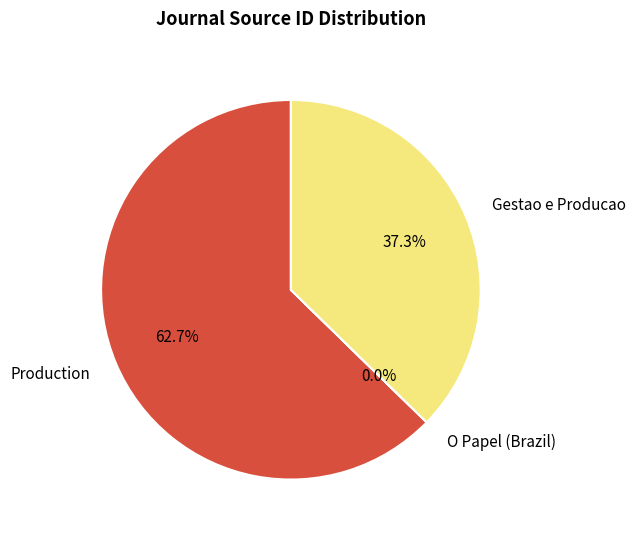

The Production slice represents 63% of the pie. True or false?

True